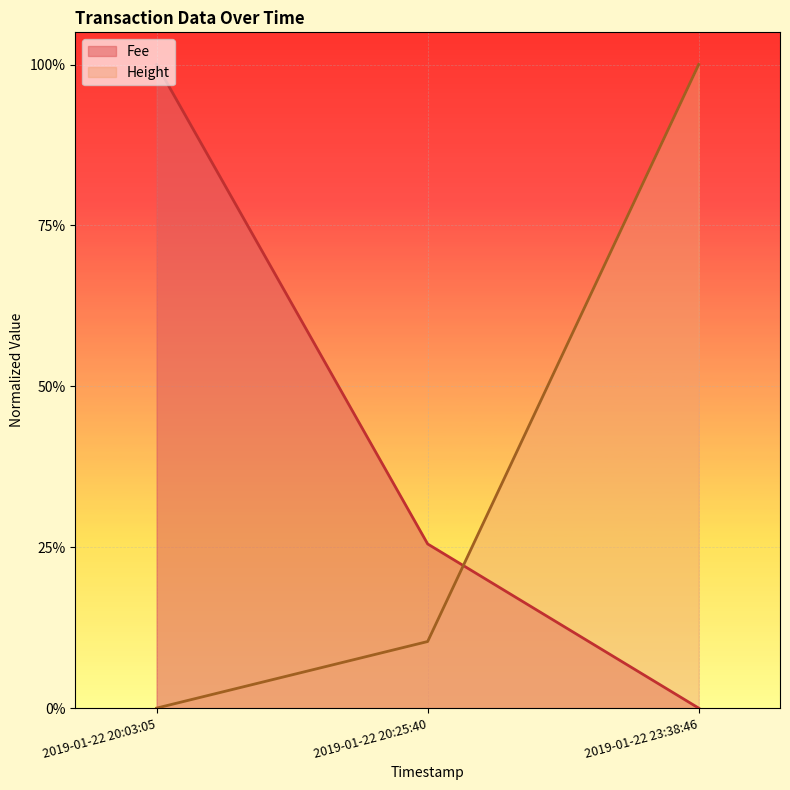

What is the spread (max minus min) of values at 2019-01-22 20:03:05?

1.0